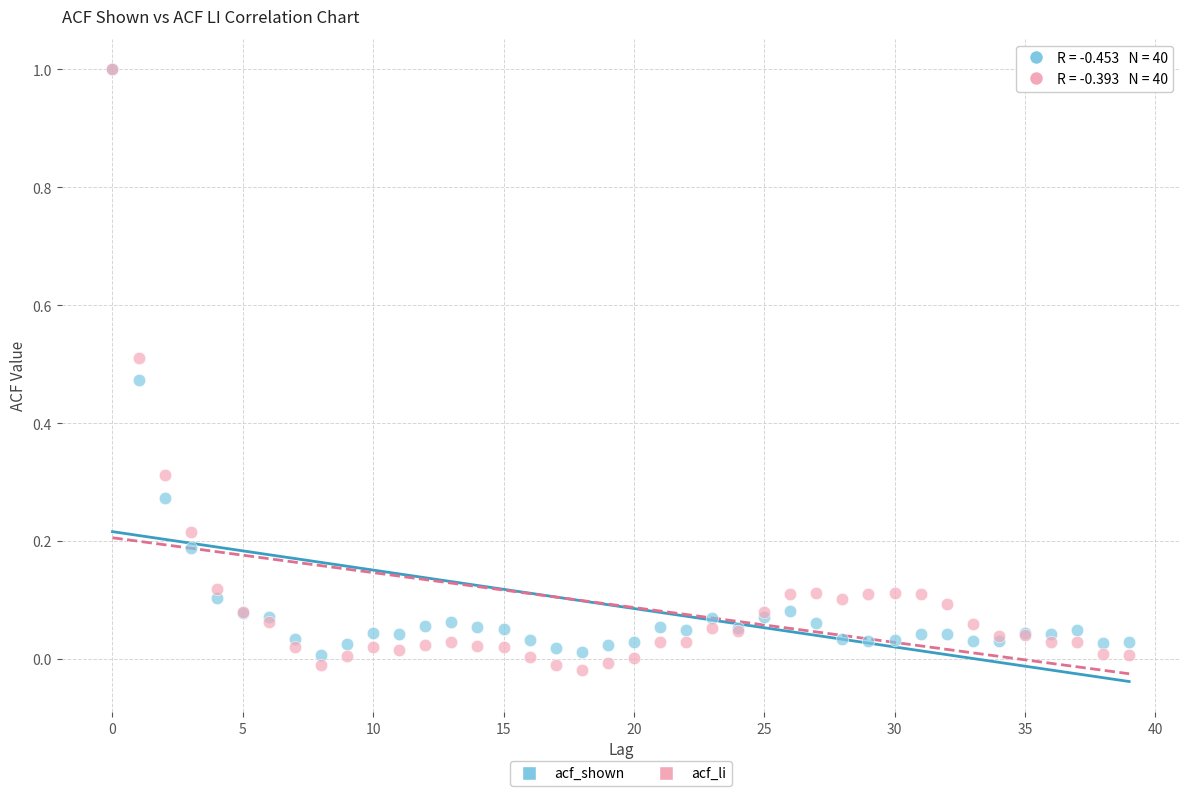

Which series has the widest spread of Y values?

acf_li